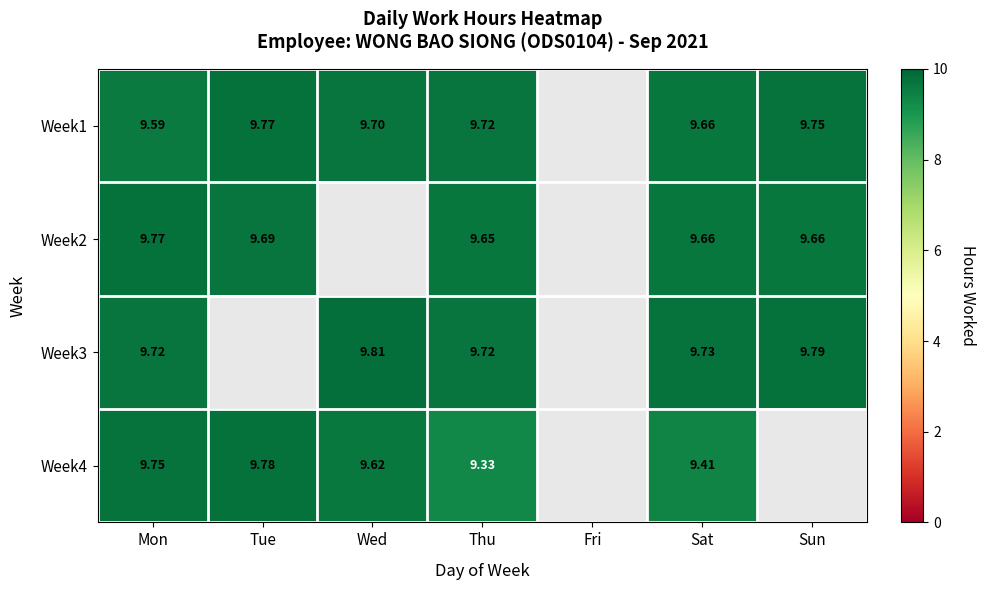

Is the value of Week2 at Thu greater than the value of Week1 at Sat?

No